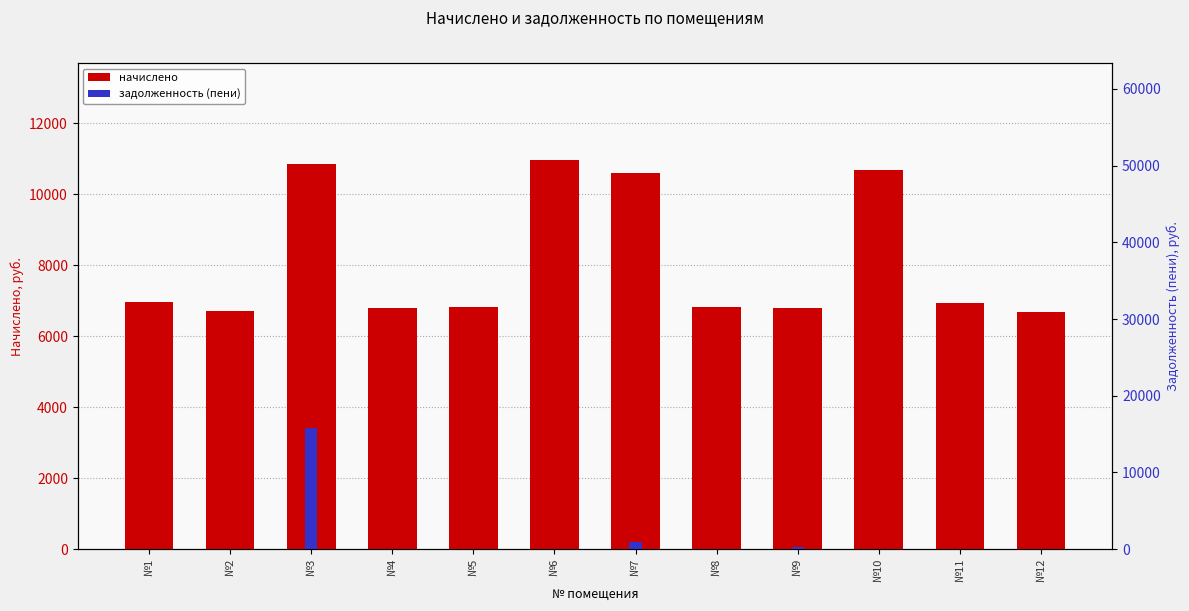

At which category does the chart reach its peak across all series?

№3